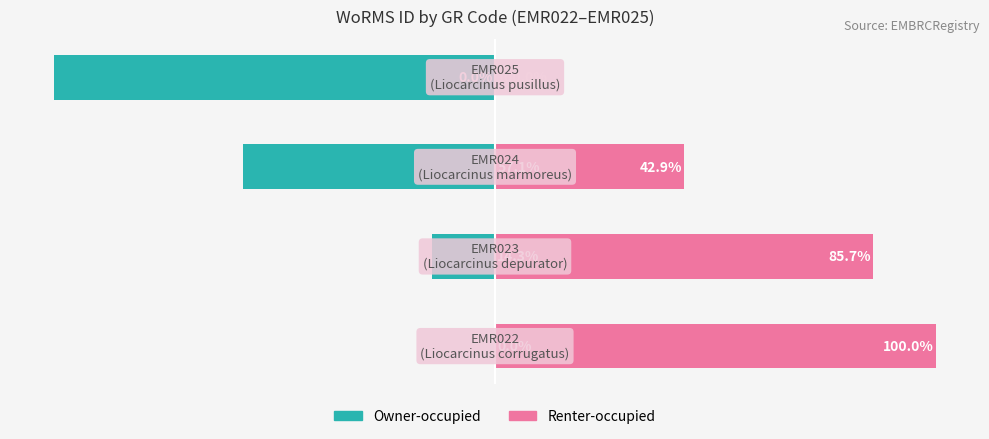

What is the average value of the Renter-occupied series?

57.1